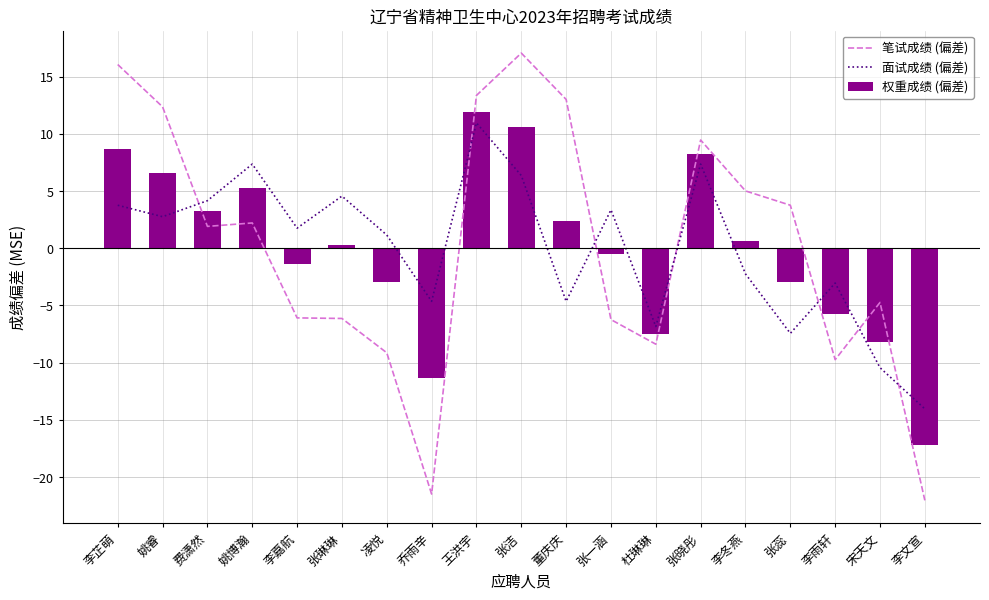

What are all the series names shown in the legend?

笔试成绩 (偏差), 面试成绩 (偏差), 权重成绩 (偏差)